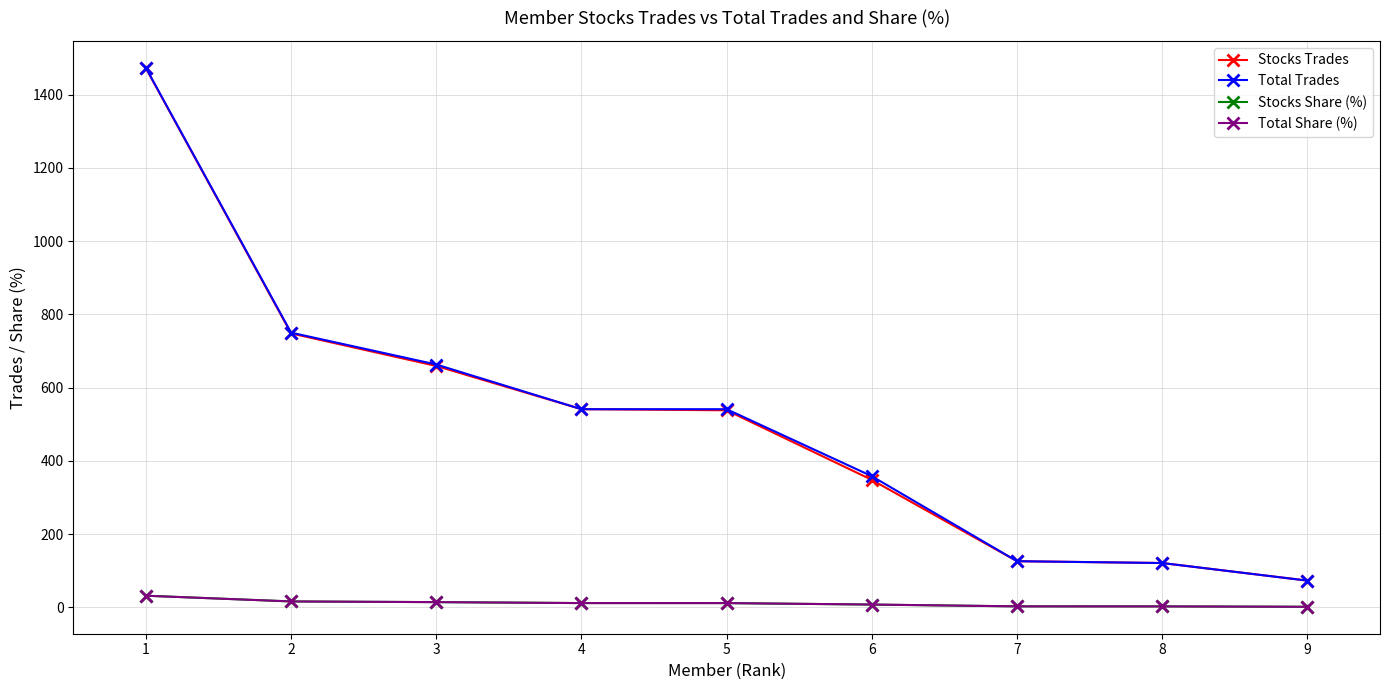

True or false: Total Trades has more than 2 interior local peaks.

False